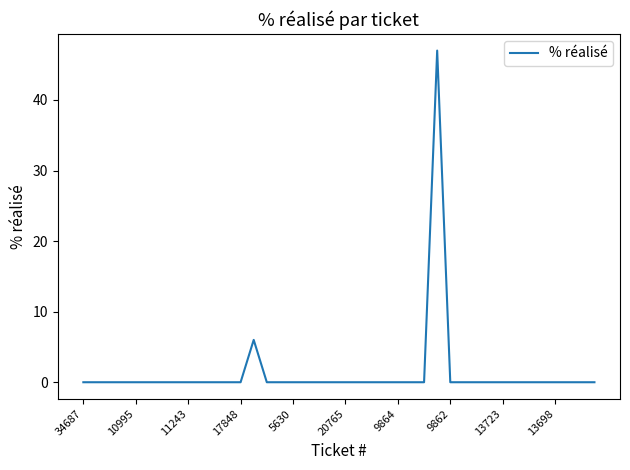

What is the maximum value shown in the chart?

47